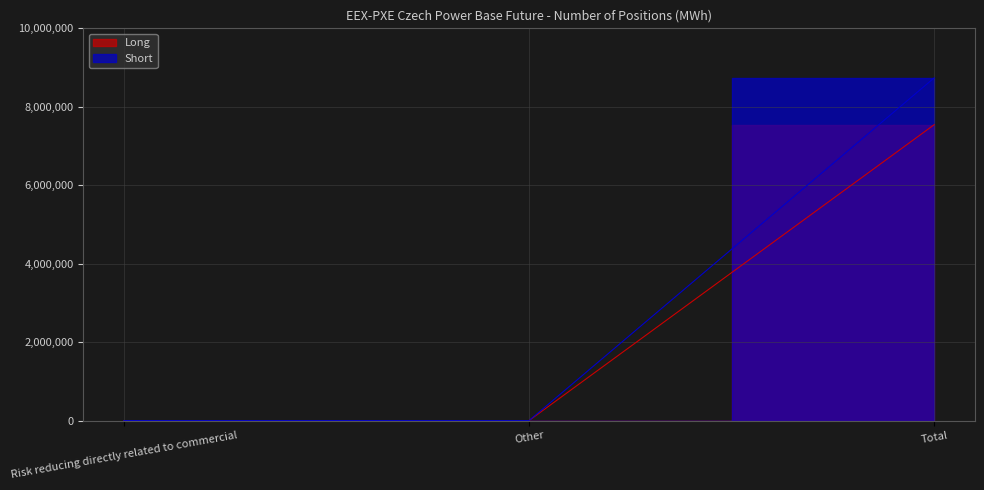

What position from the right is Risk reducing directly related to commercial?

3